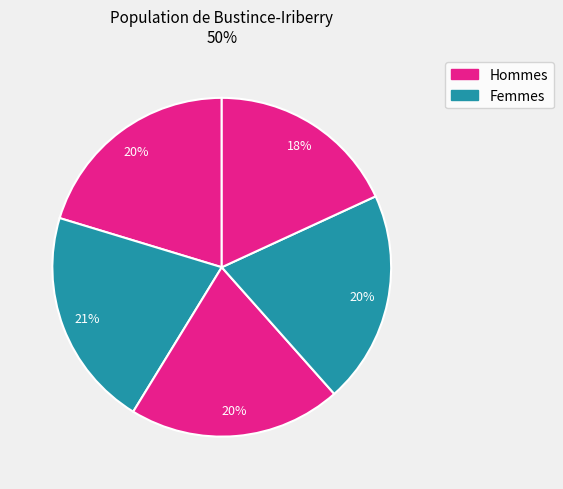

Count the number of slices in the pie.

5